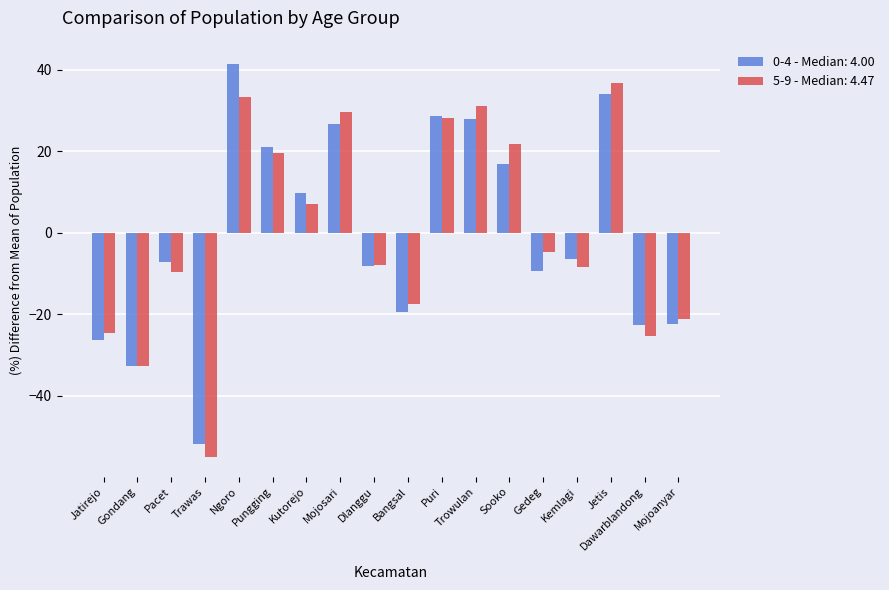

Count the number of categories in the chart.

18